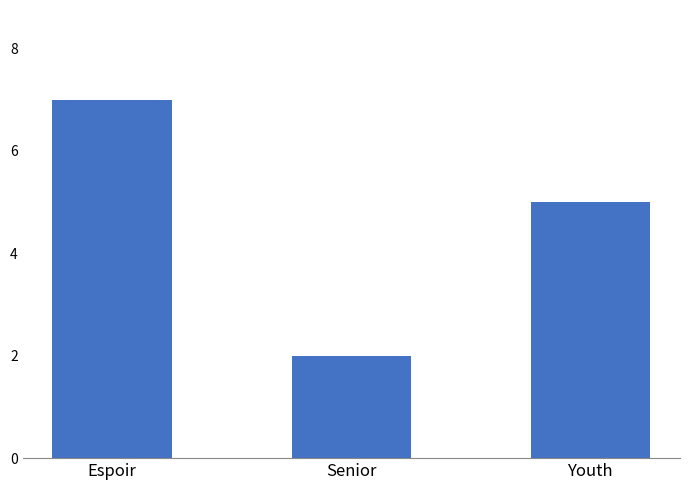

Which has a higher value, Espoir or Youth?

Espoir